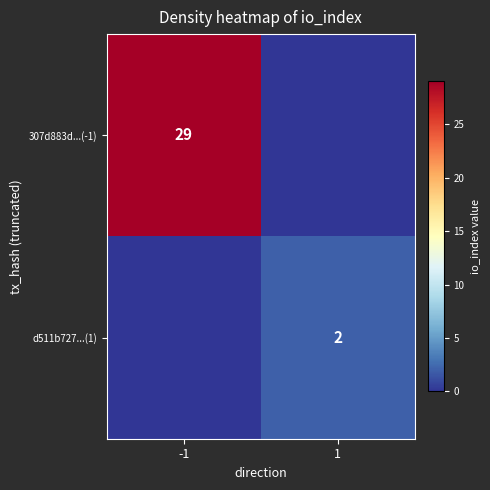

Is it true that d511b727...(1) equals 4 at 1?

False